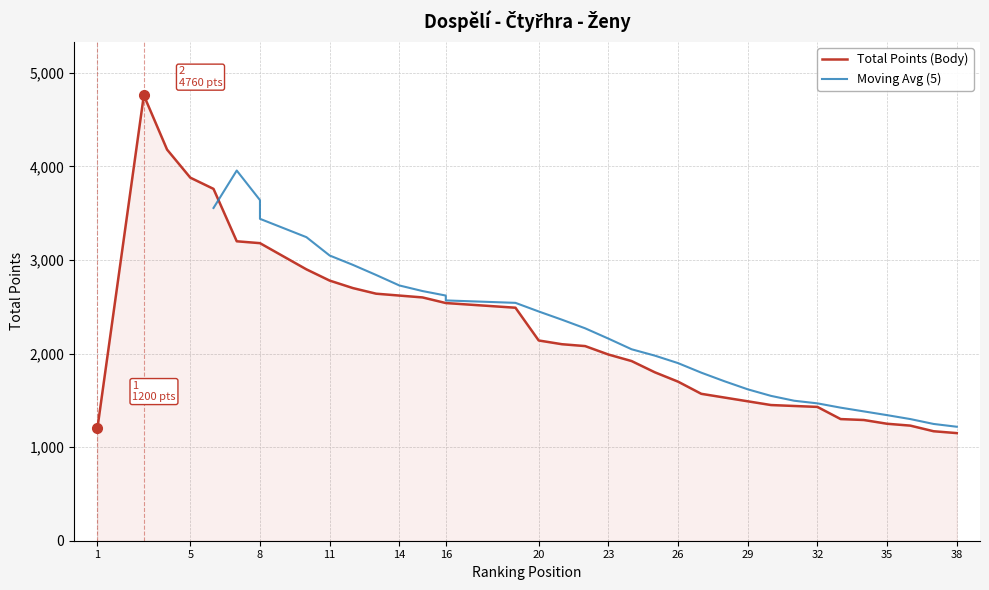

The value at 30 is 1450. True or false?

True